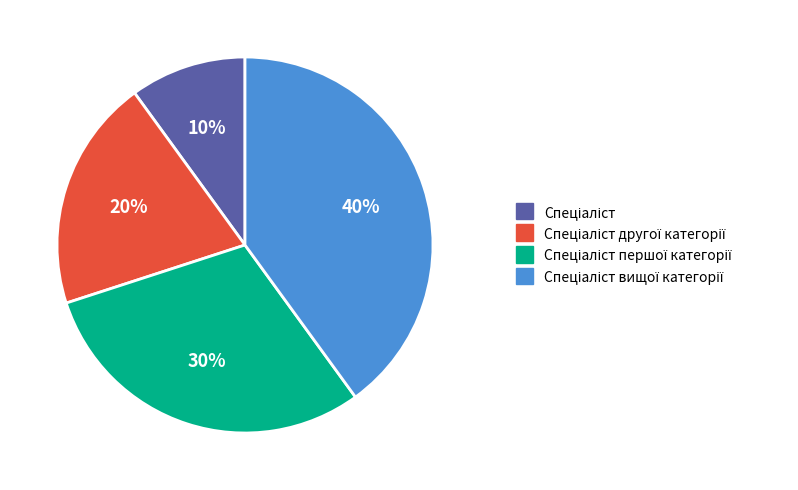

To the nearest percent, what is the difference between the largest and smallest slice percentages?

30%